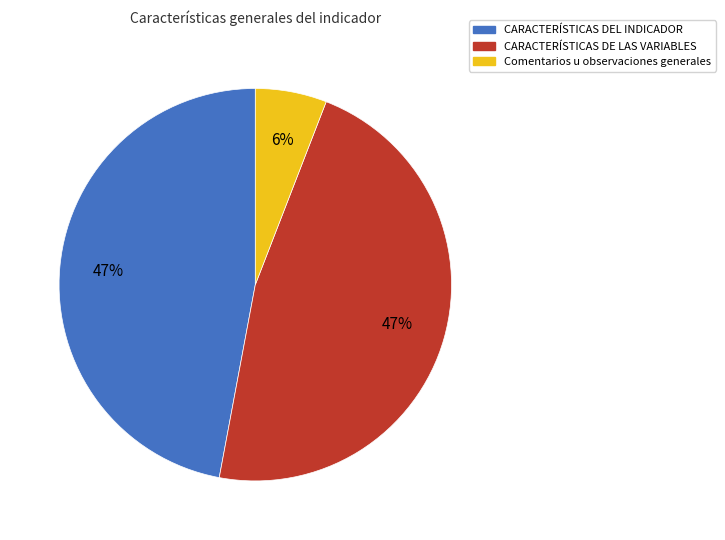

Do Comentarios u observaciones generales and CARACTERÍSTICAS DEL INDICADOR together represent more than half of the pie?

Yes